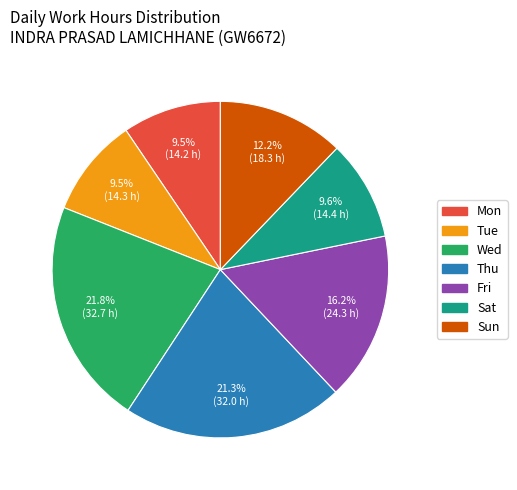

Between Mon and Fri, which is larger?

Fri